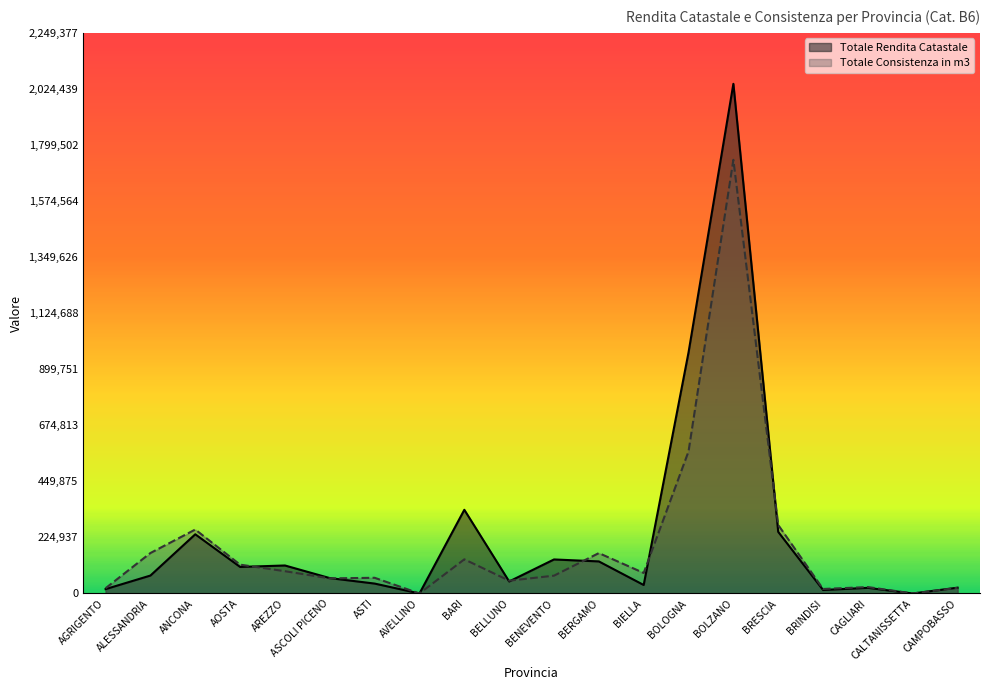

At AREZZO, list the series in order from smallest to largest.

Totale Consistenza in m3, Totale Rendita Catastale